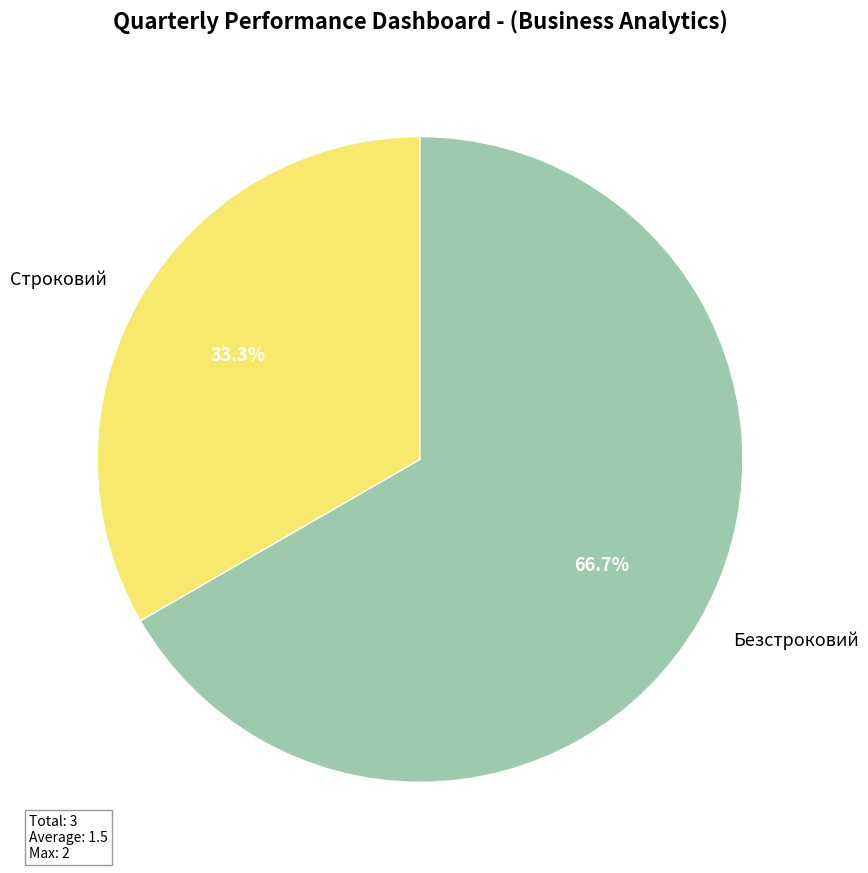

Which slice is the smallest?

Строковий